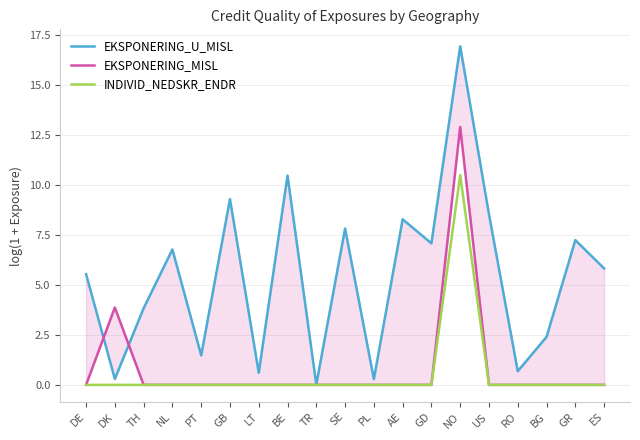

Reading right to left, what are all the values shown in this chart?

EKSPONERING_U_MISL: 5.8	7.2	2.4	0.7	8.5	16.9	7.1	8.3	0.3	7.8	0.0	10.5	0.6	9.3	1.5	6.8	3.8	0.3	5.5
EKSPONERING_MISL: 0.0	0.0	0.0	0.0	0.0	12.9	0.0	0.0	0.0	0.0	0.0	0.0	0.0	0.0	0.0	0.0	0.0	3.9	0.0
INDIVID_NEDSKR_ENDR: 0.0	0.0	0.0	0.0	0.0	10.5	0.0	0.0	0.0	0.0	0.0	0.0	0.0	0.0	0.0	0.0	0.0	0.0	0.0